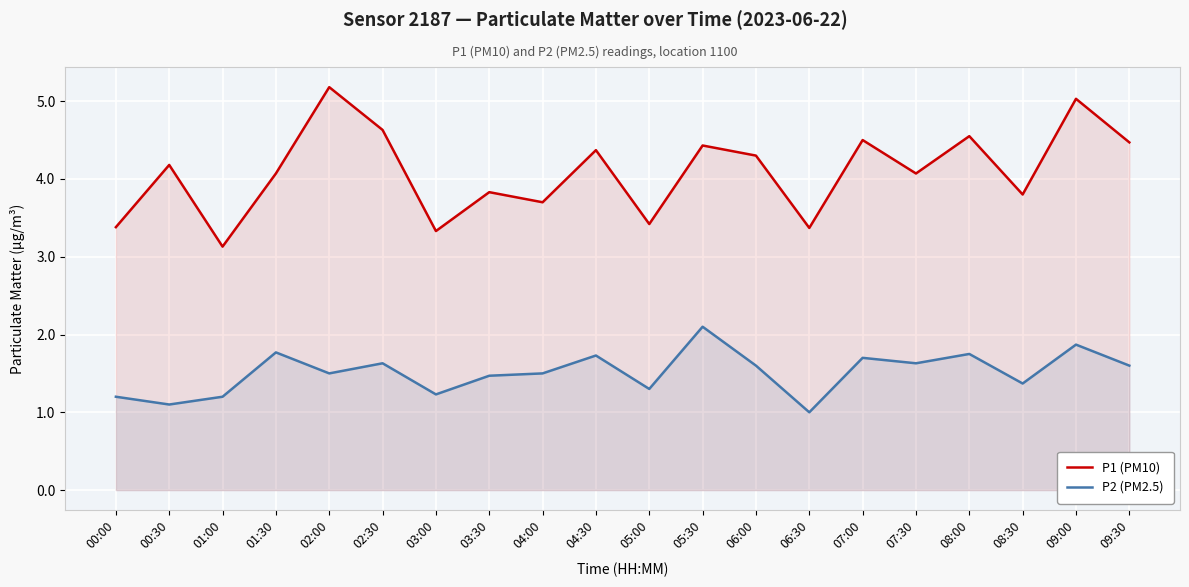

At which label is P1 (PM10) closest to 4?

01:30